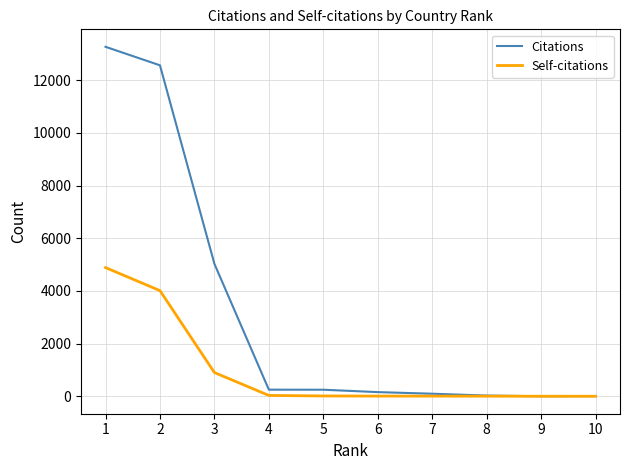

Where does the Self-citations series first go above 11?

1